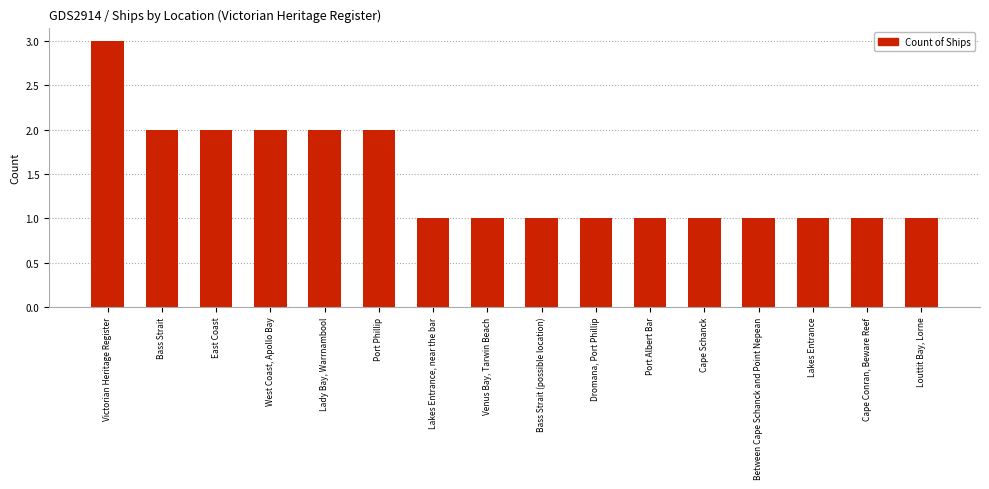

What is the maximum value shown in the chart?

3